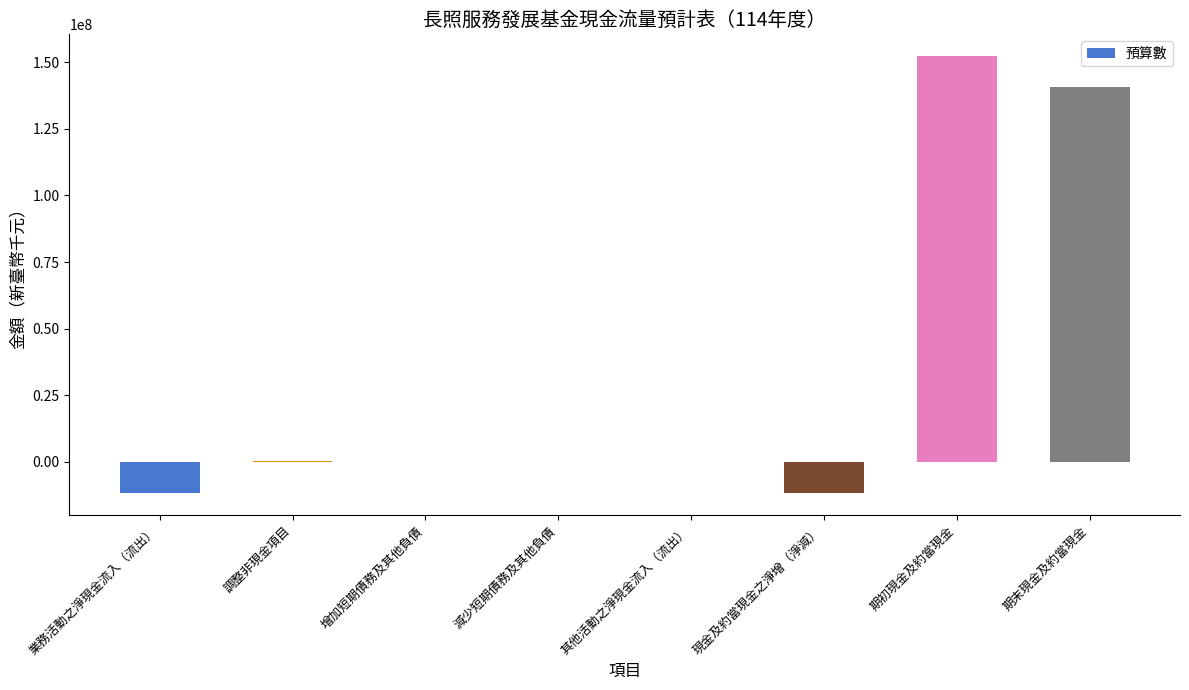

Which label corresponds to the largest value in the chart?

期初現金及約當現金